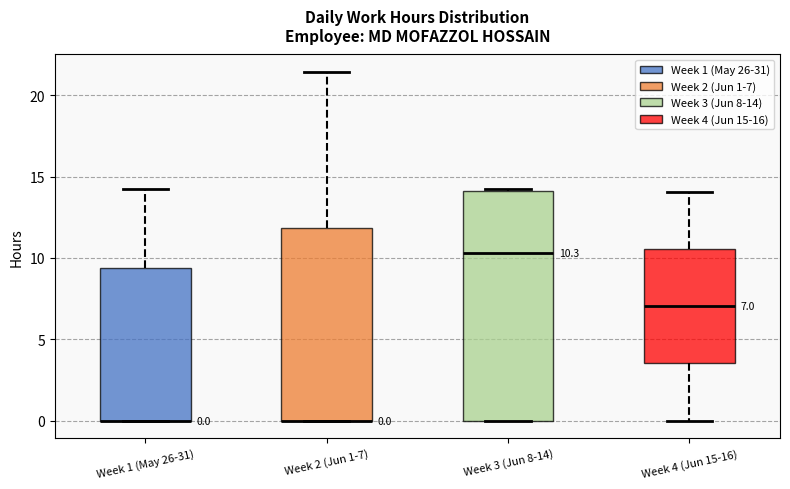

Which box is the tallest, from its lower edge to its upper edge?

Week 3 (Jun 8-14)